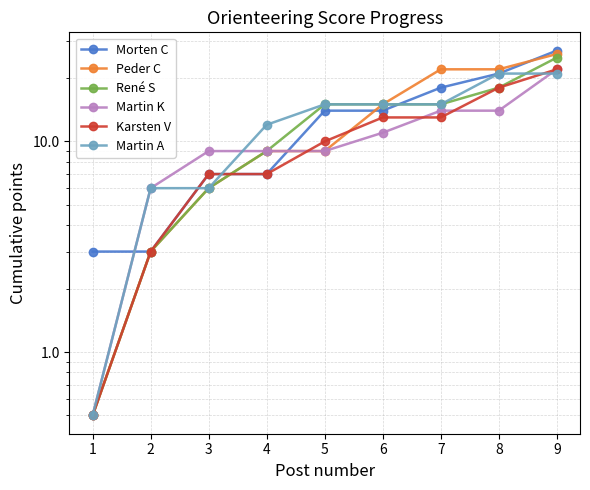

At which label does Martin A first exceed 15?

8